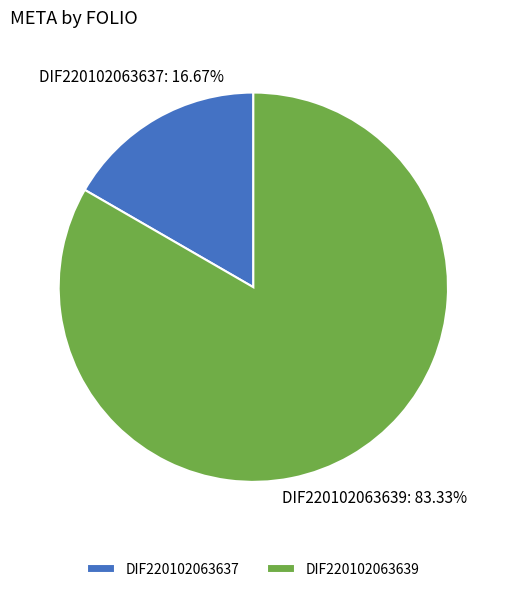

Is there any slice that represents more than half of the pie?

Yes